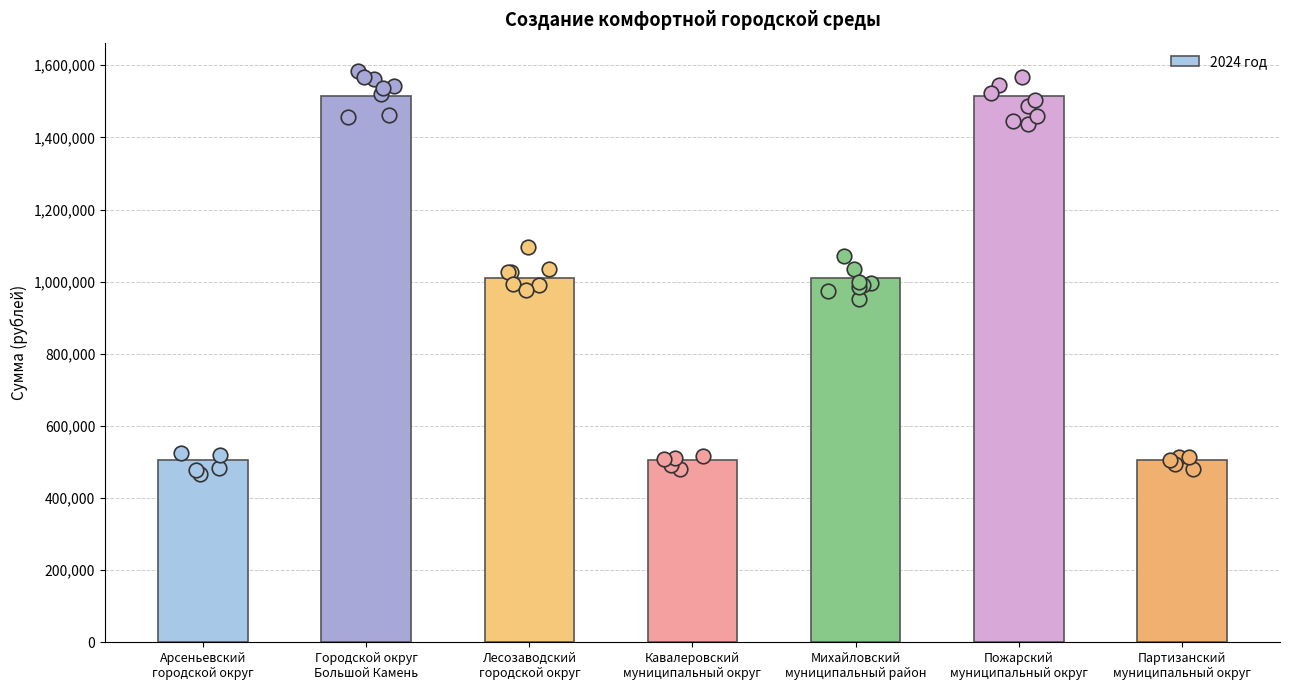

Which has a higher value, Лесозаводский
городской округ or Пожарский
муниципальный округ?

Пожарский
муниципальный округ